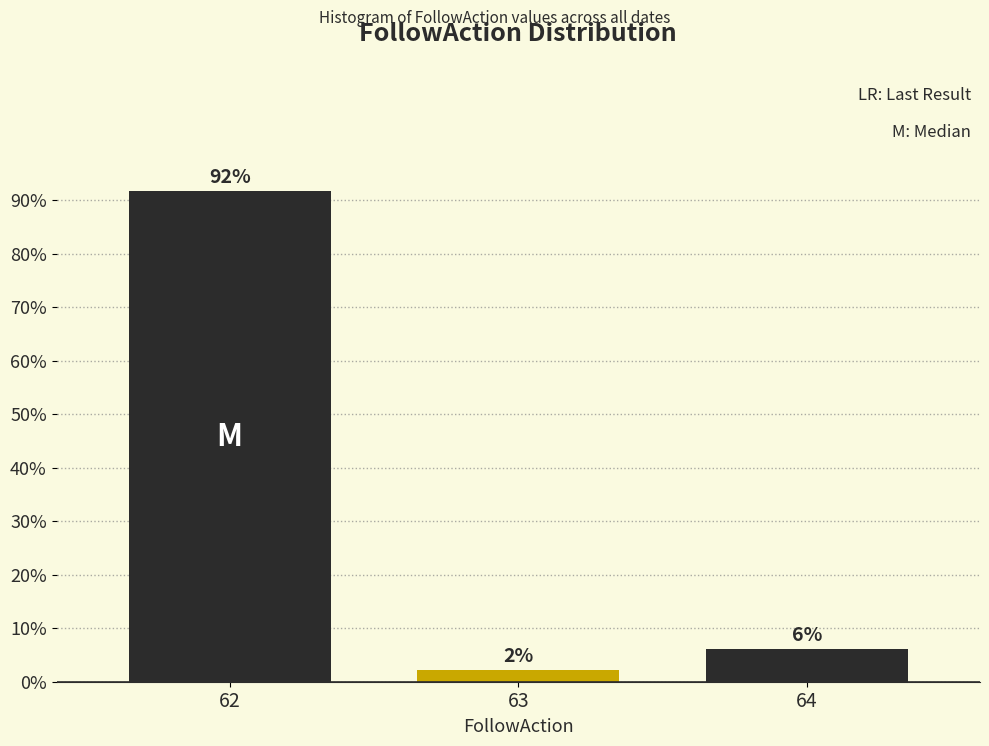

Are the bars horizontal?

No